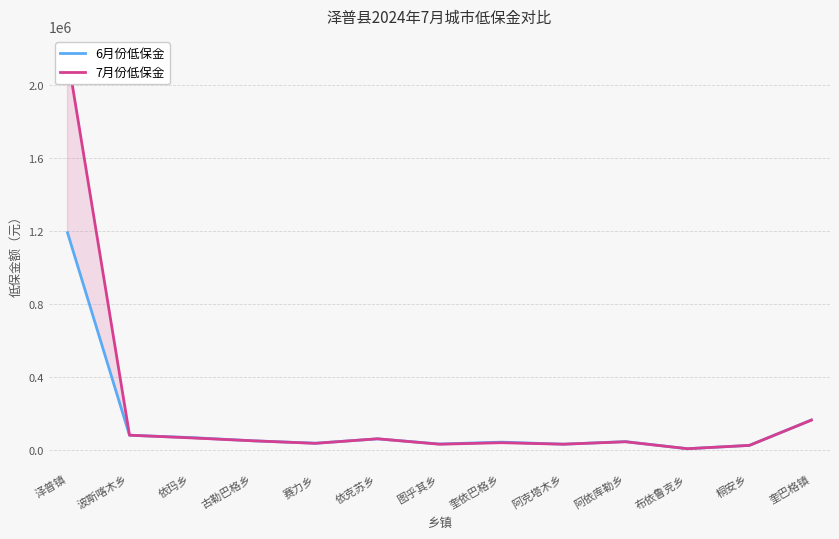

Reading left to right, what are all the values shown in this chart?

6月份低保金: 1189766	82188	69564	51810	38756	62502	34436	44590	33400	47478	8690	26842	165280
7月份低保金: 2158326	82678	67760	51810	38078	62968	33236	41490	33400	46678	8690	26842	165280